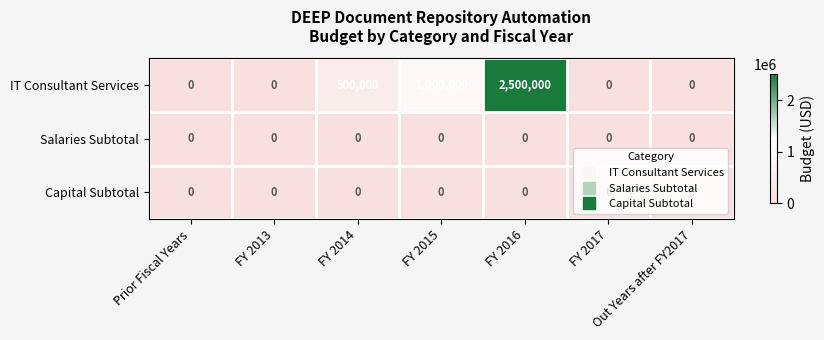

The Salaries Subtotal series shows 0 at FY 2013. True or false?

True